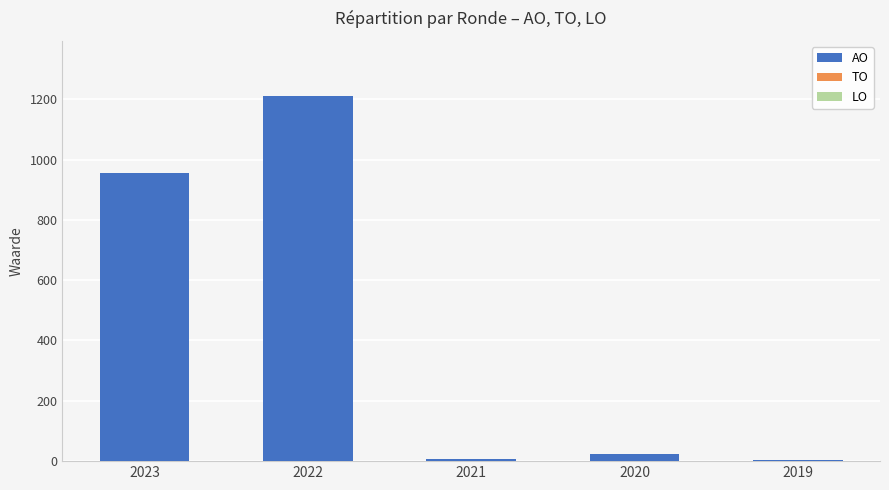

Which category has the highest value across all series?

2022